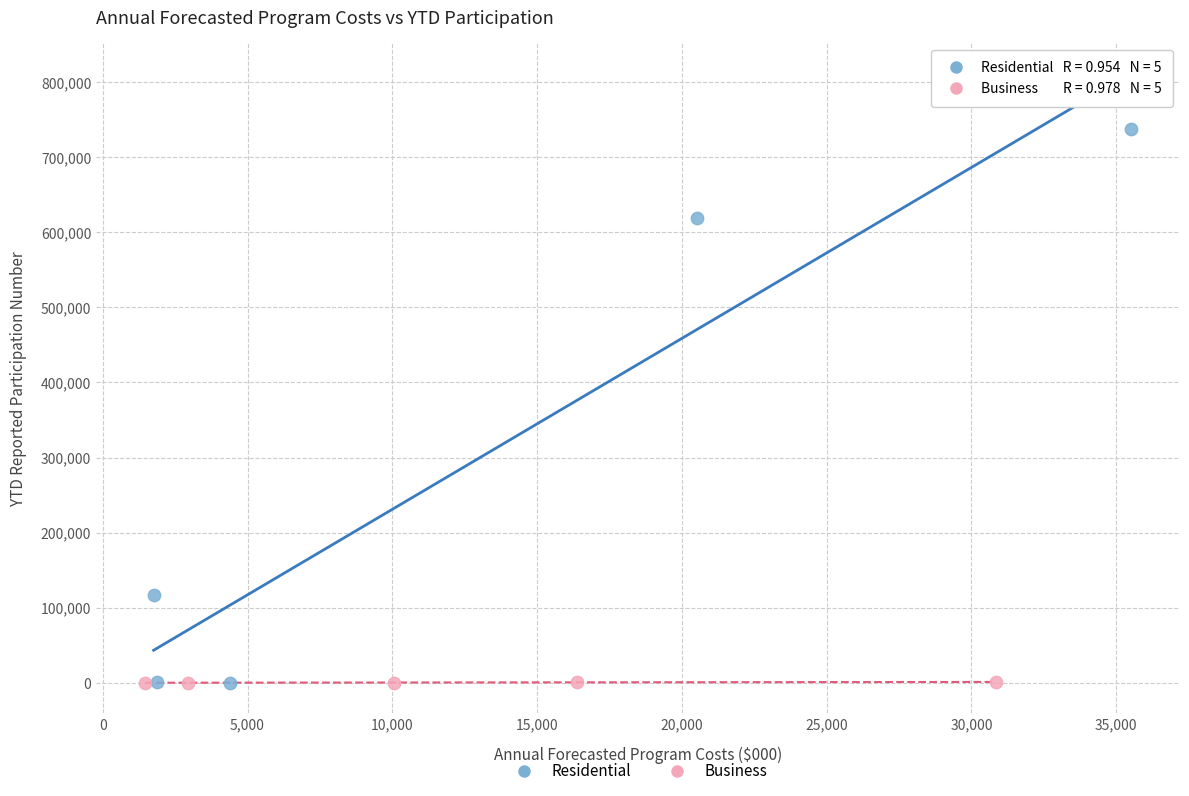

Which series has the largest Y range (max minus min)?

Residential